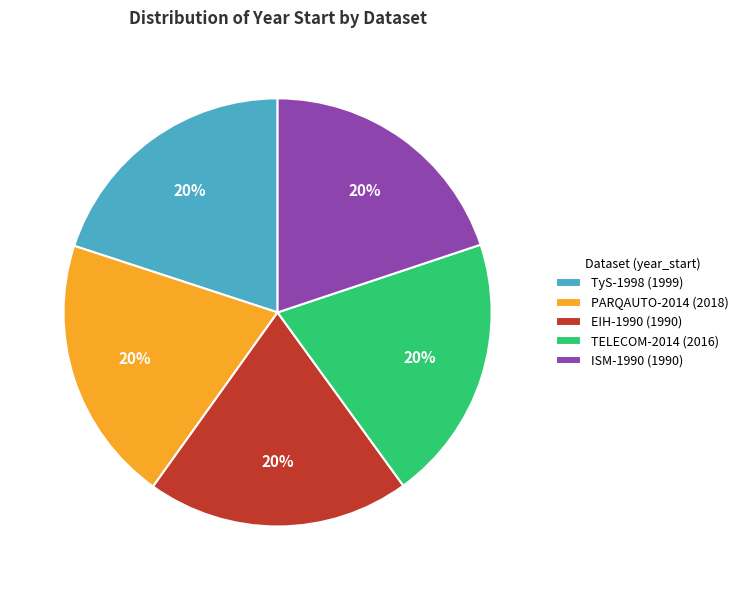

What percentage is the EIH-1990 (1990) slice, to the nearest percent?

20%